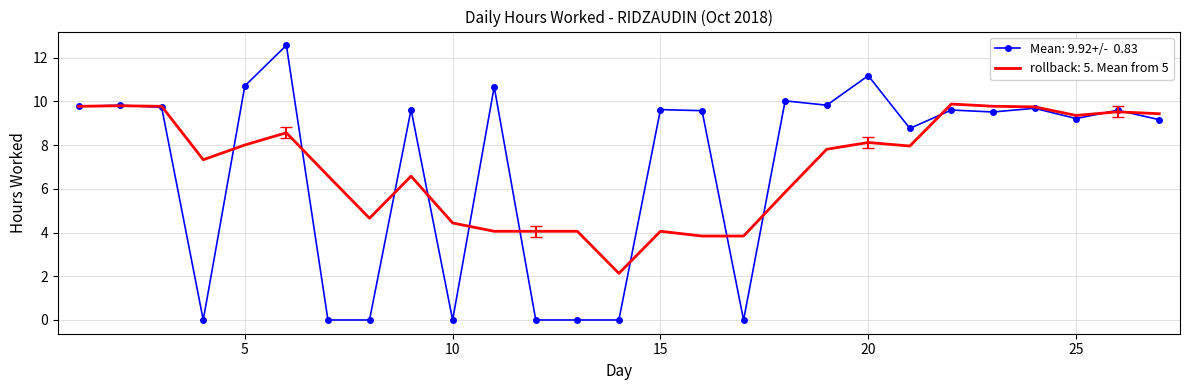

What is the greatest value displayed?

12.6